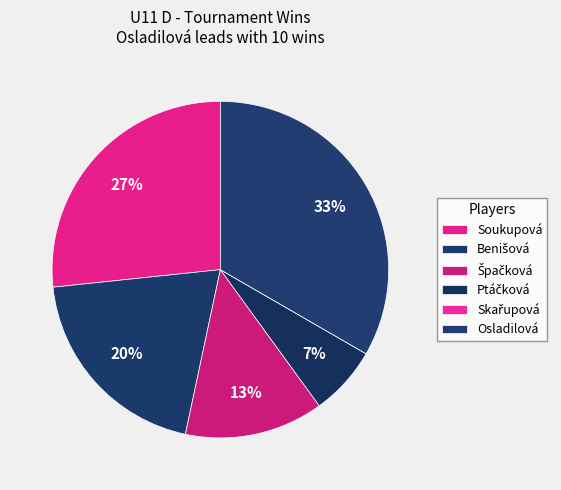

How many slices are in this pie chart?

6